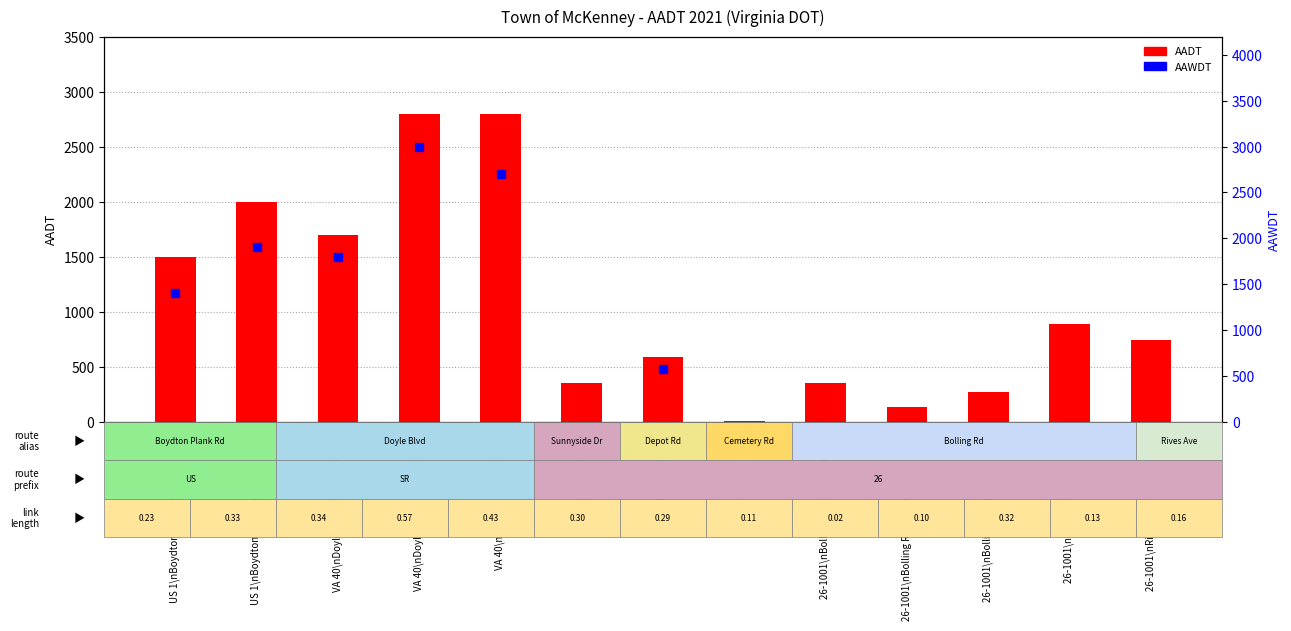

At which category is the sum across all series the highest?

VA 40\nDoyle Blvd\n(Railroad-US1)